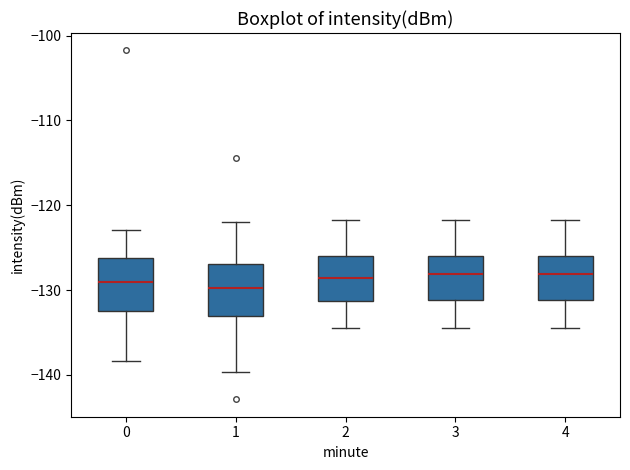

Where does the lower whisker of the box at x = 4 end on the y-axis? The values are not printed on the chart, so give them approximately, as read against the axis.

-134